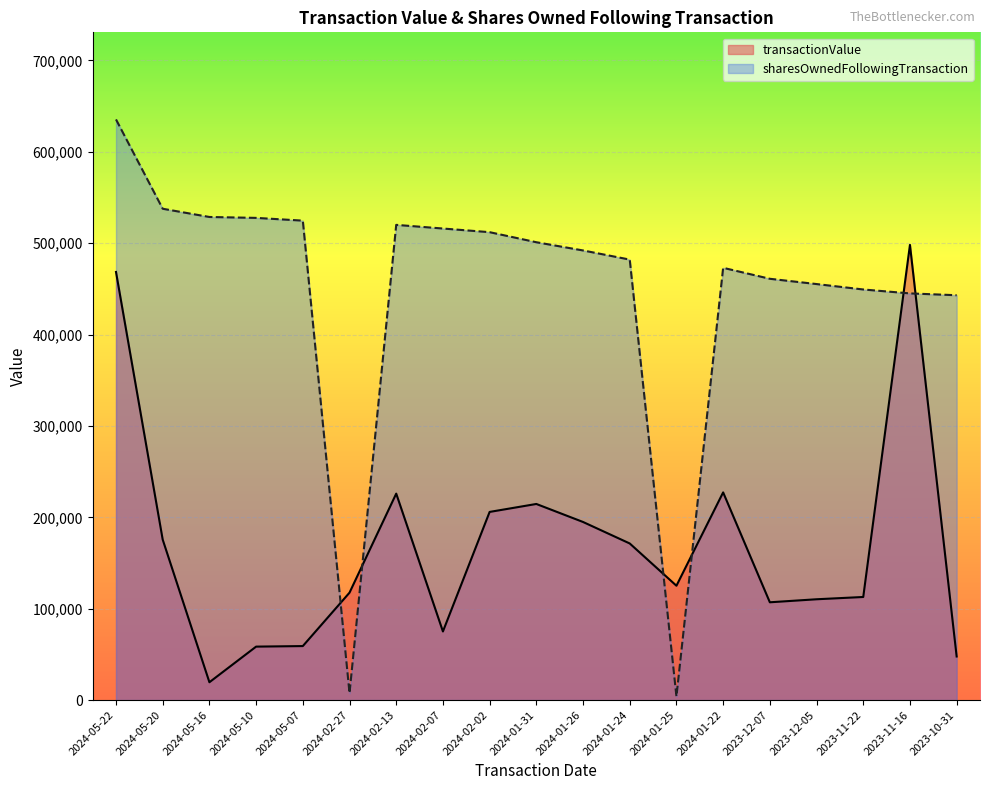

At how many categories does at least one series exceed 402475?

17